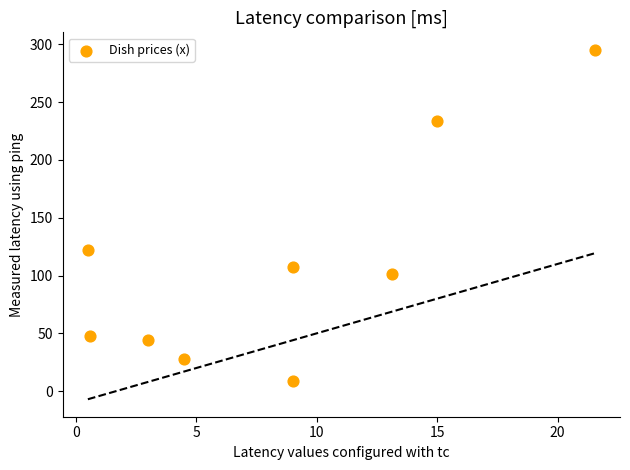

What Y value in the scatter plot is closest to 151?

121.9